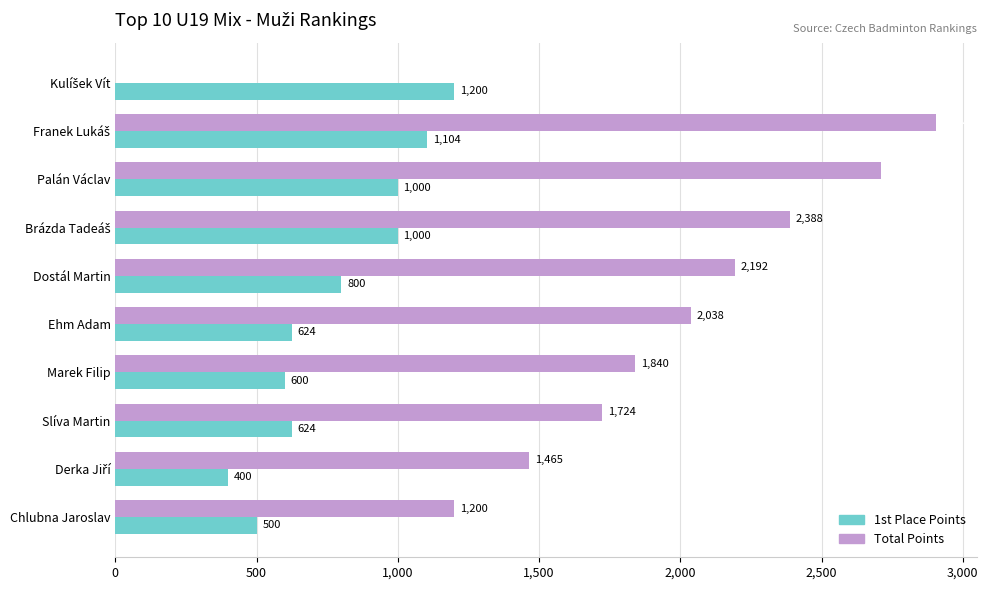

Which series has the largest total across all categories?

Total Points